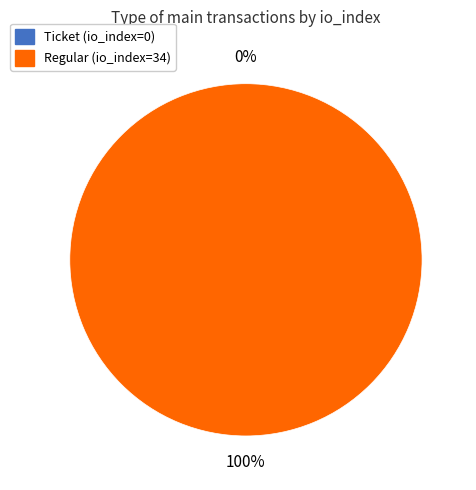

How many slices are in this pie chart?

2